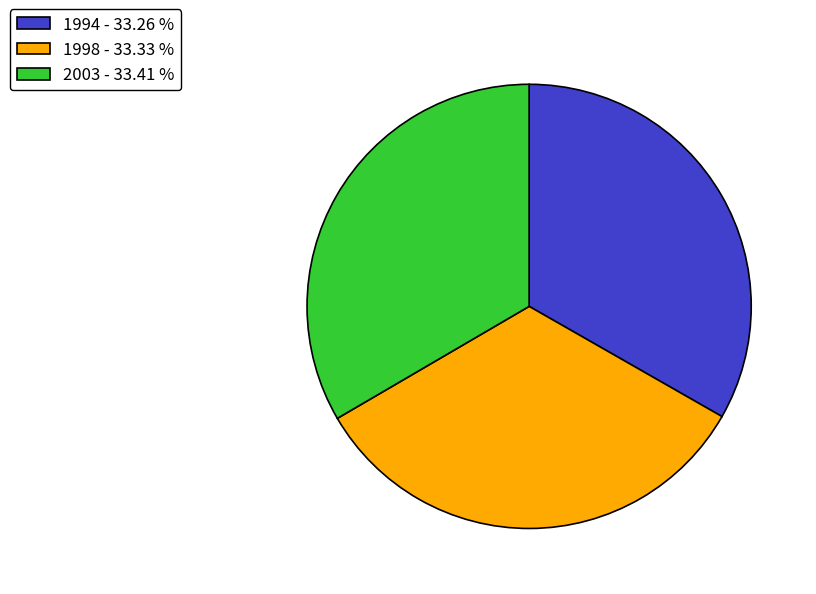

Is the sum of 1998 and 2003 greater than half?

Yes